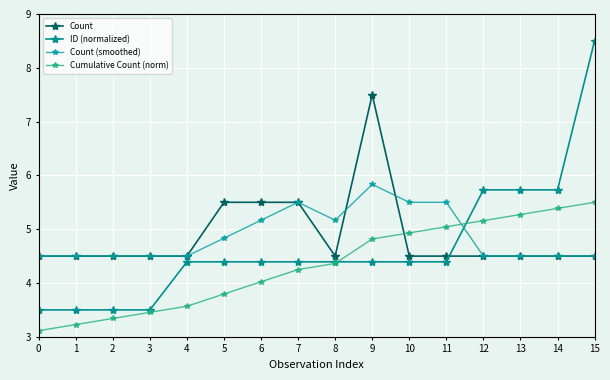

What is the difference between the second highest and minimum values in the ID (normalized) series?

2.2